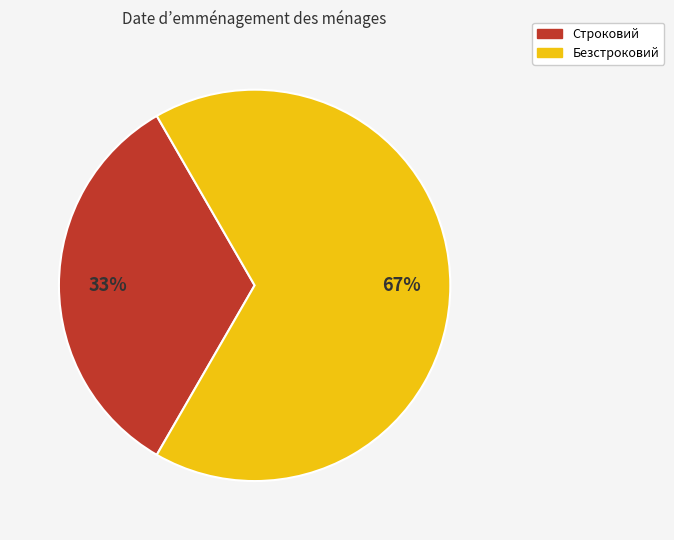

Between Строковий and Безстроковий, which is larger?

Безстроковий